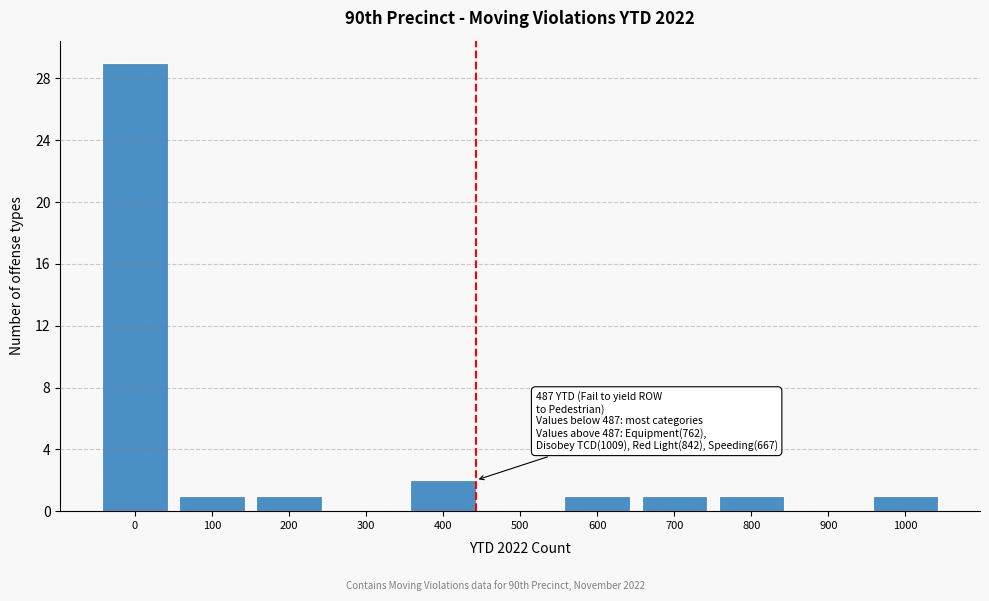

Reading left to right, list all the values displayed in this chart.

0=29	100=1	200=1	300=0	400=2	500=0	600=1	700=1	800=1	900=0	1000=1